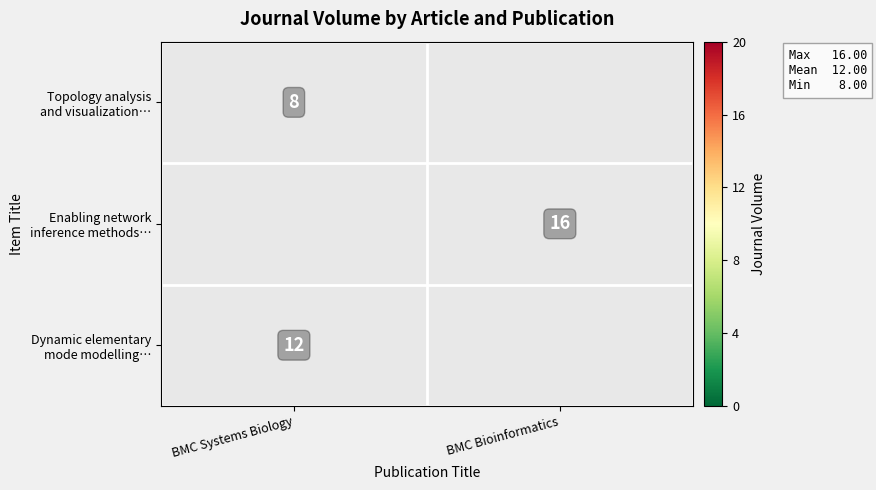

What is the maximum value shown in the chart?

16.0